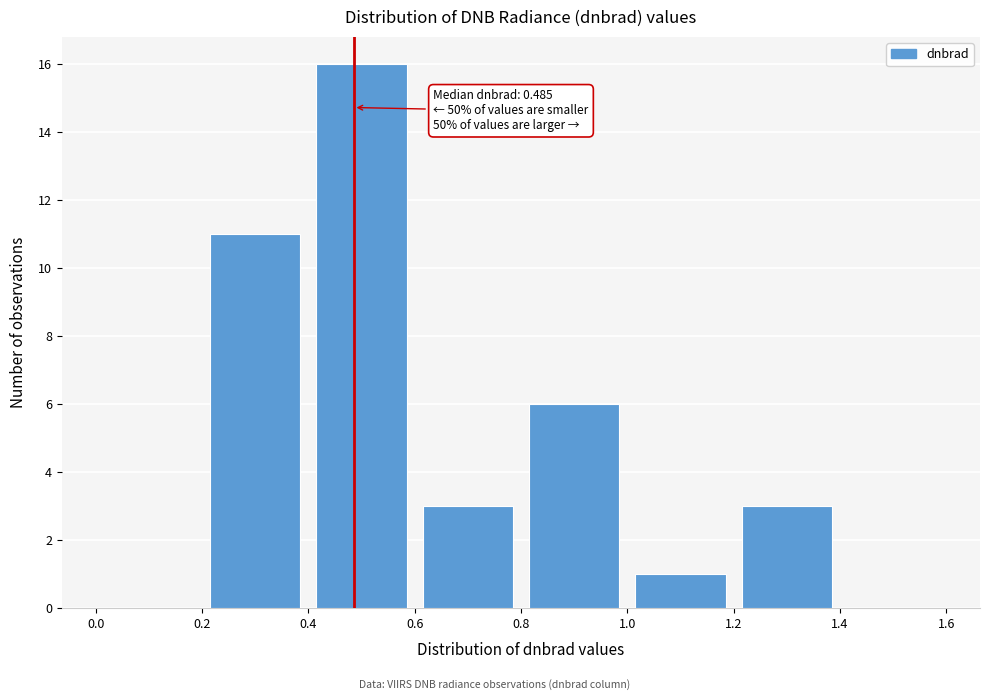

Which range on the x-axis has the tallest bar?

0.4 to 0.6